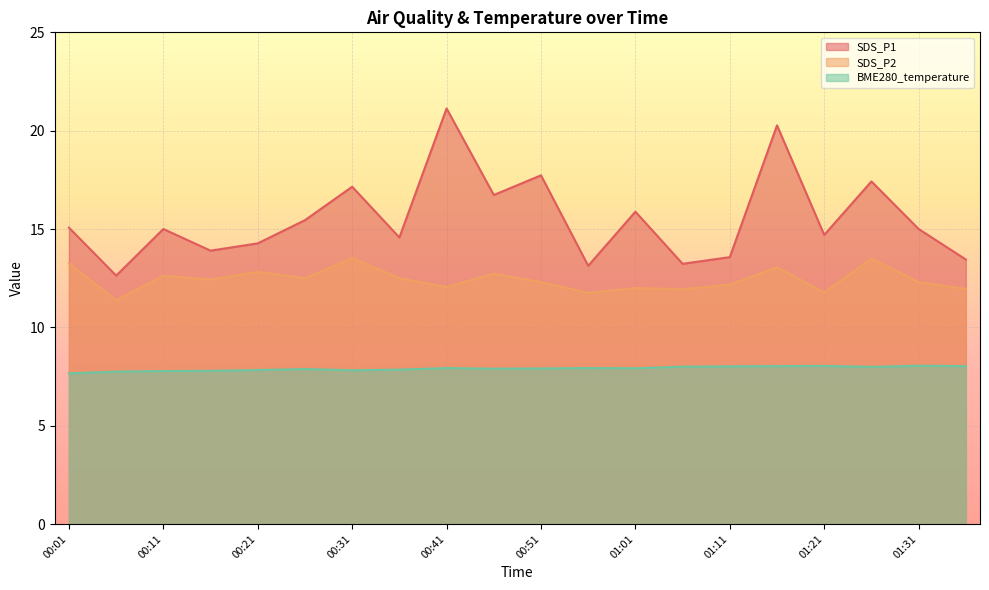

How many data points in SDS_P1 are above 15?

9